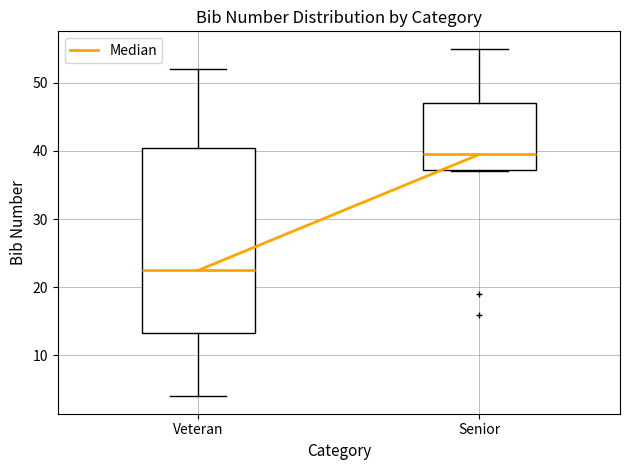

Where does the upper whisker of the box for Veteran end on the y-axis? The values are not printed on the chart, so give them approximately, as read against the axis.

52